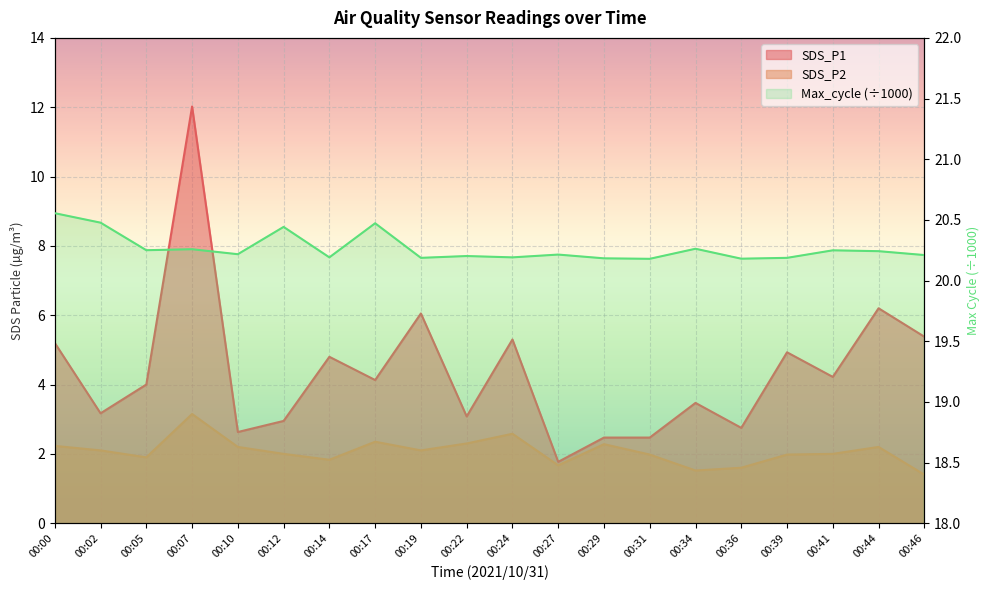

At how many categories does at least one series exceed 4?

20